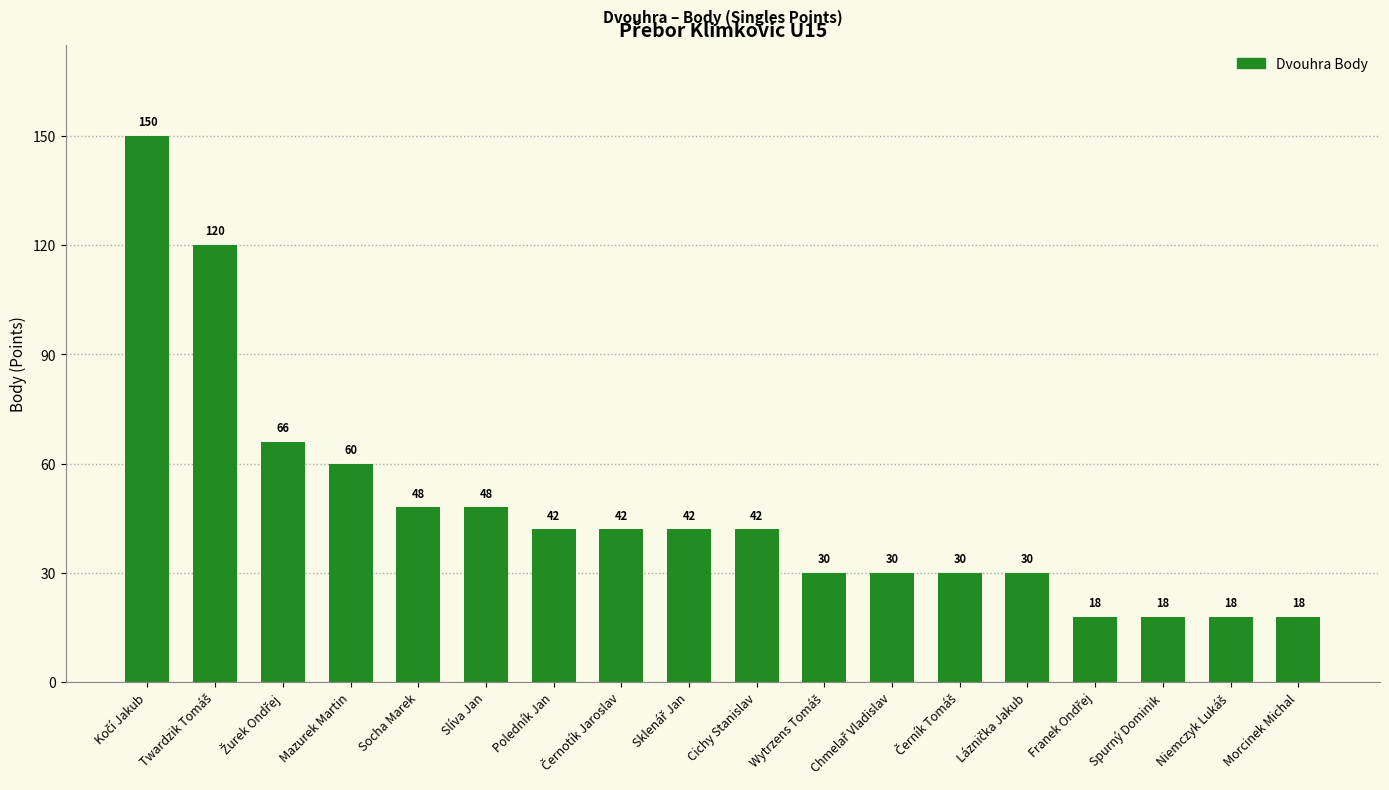

What is the value of the 16th bar from the left?

18